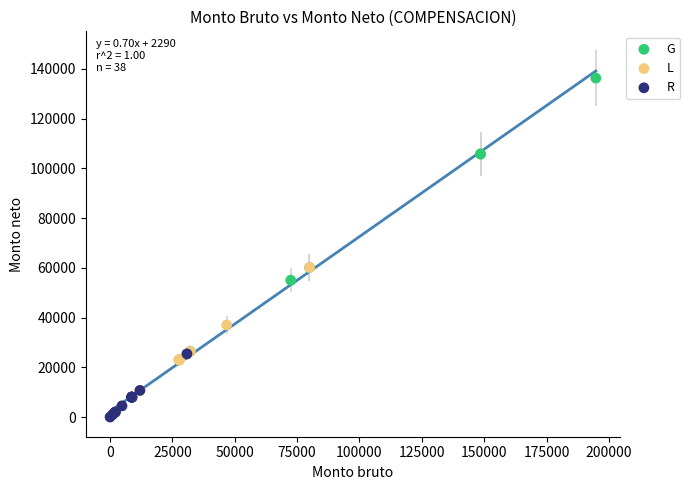

What are all the series names shown in the legend?

G, L, R